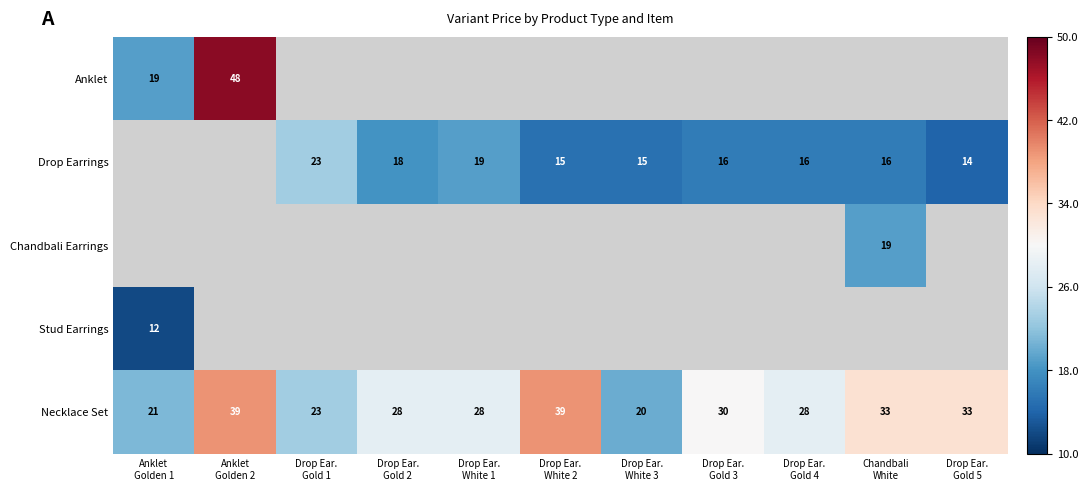

How many data points does each series have?

11